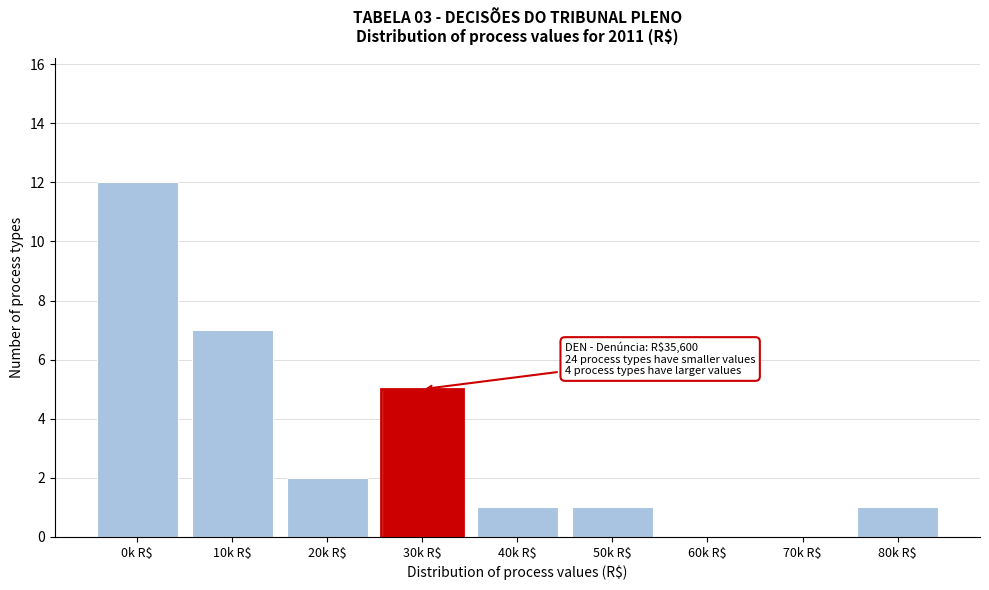

Is it true that the value at 0k R$ is 19?

False